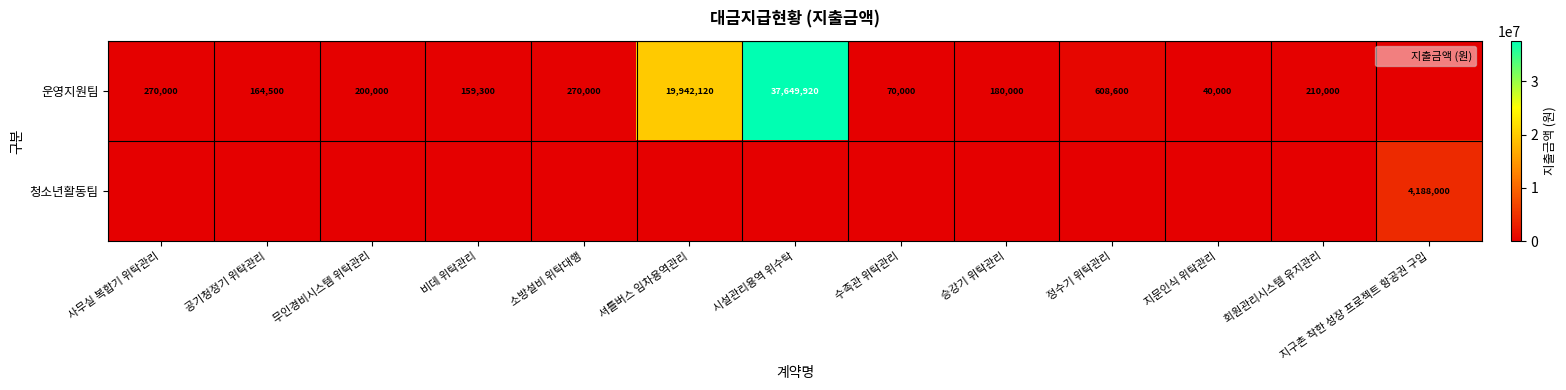

The 운영지원팀 series shows 40000 at 지문인식 위탁관리. True or false?

True